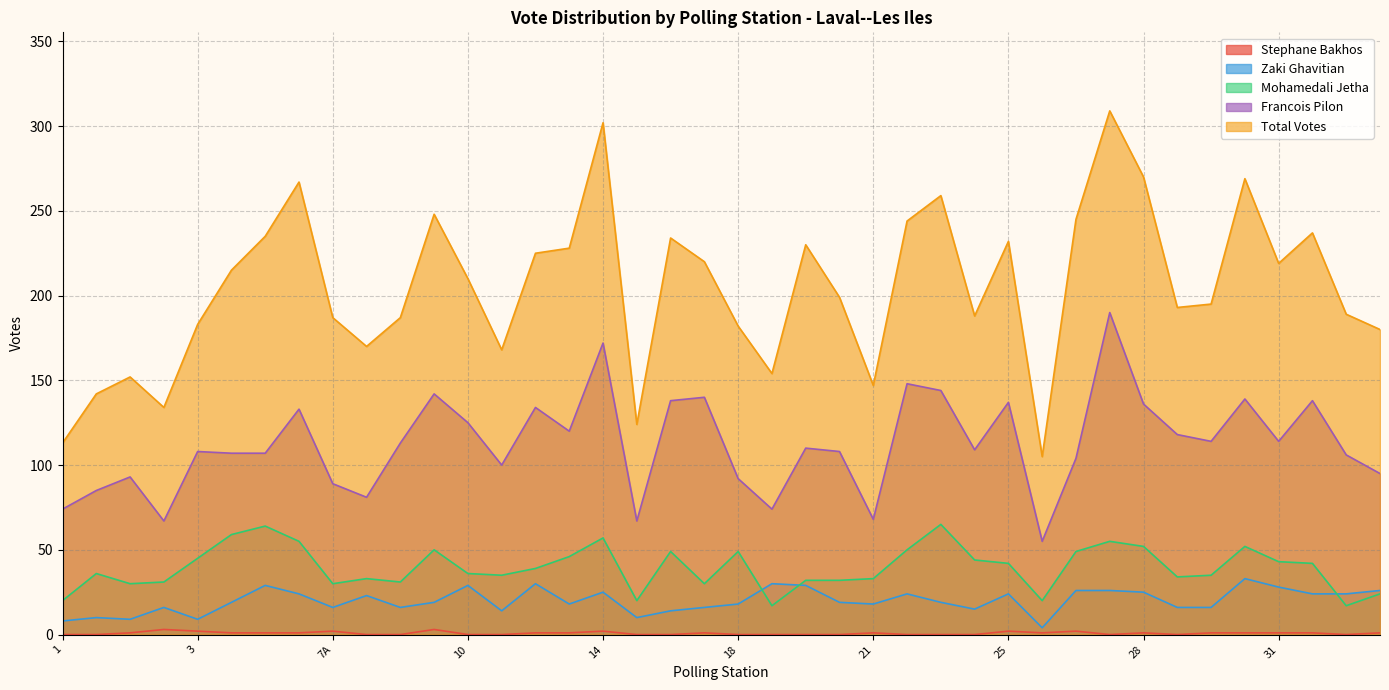

What is the spread (max minus min) of values at 24?

188